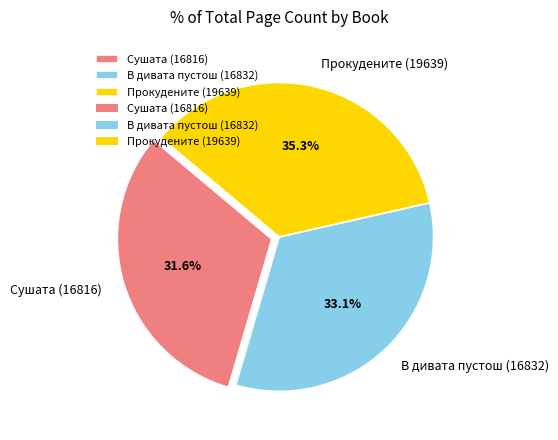

Approximately how many times larger is the value at Прокудените (19639) compared to В дивата пустош (16832)?

1.1